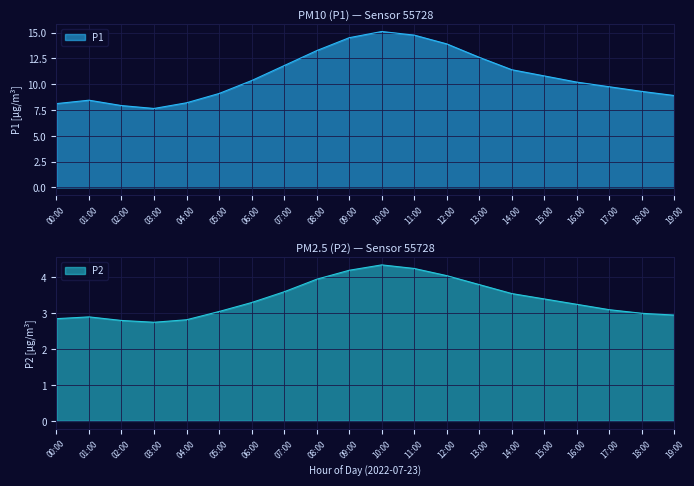

At 12:00, list the series in order from smallest to largest.

P2, P1